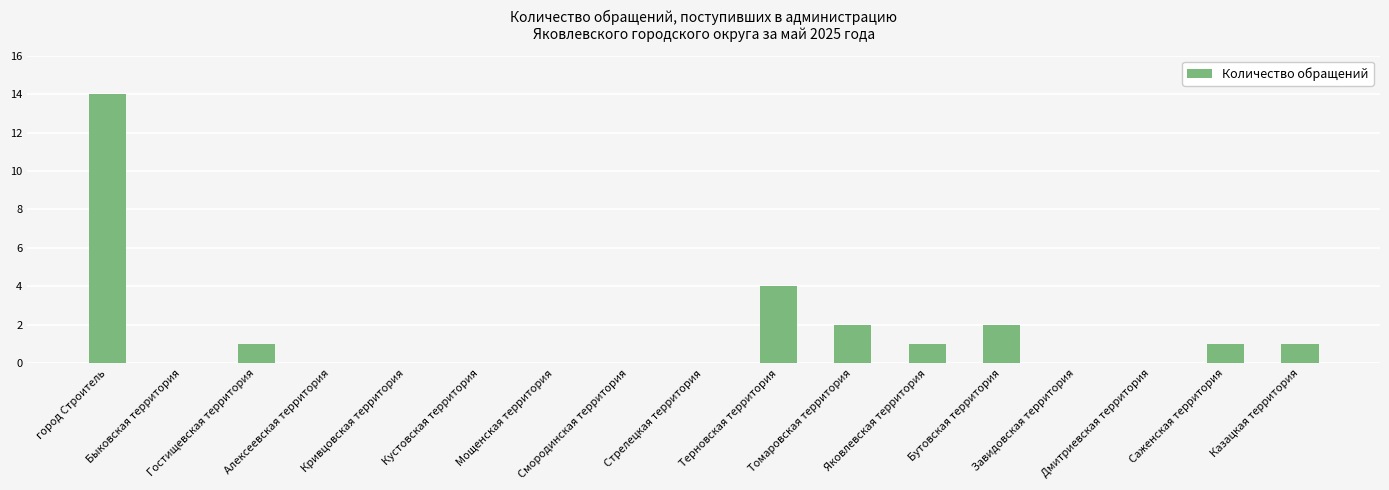

True or false: the data shows 3 at Томаровская территория.

False